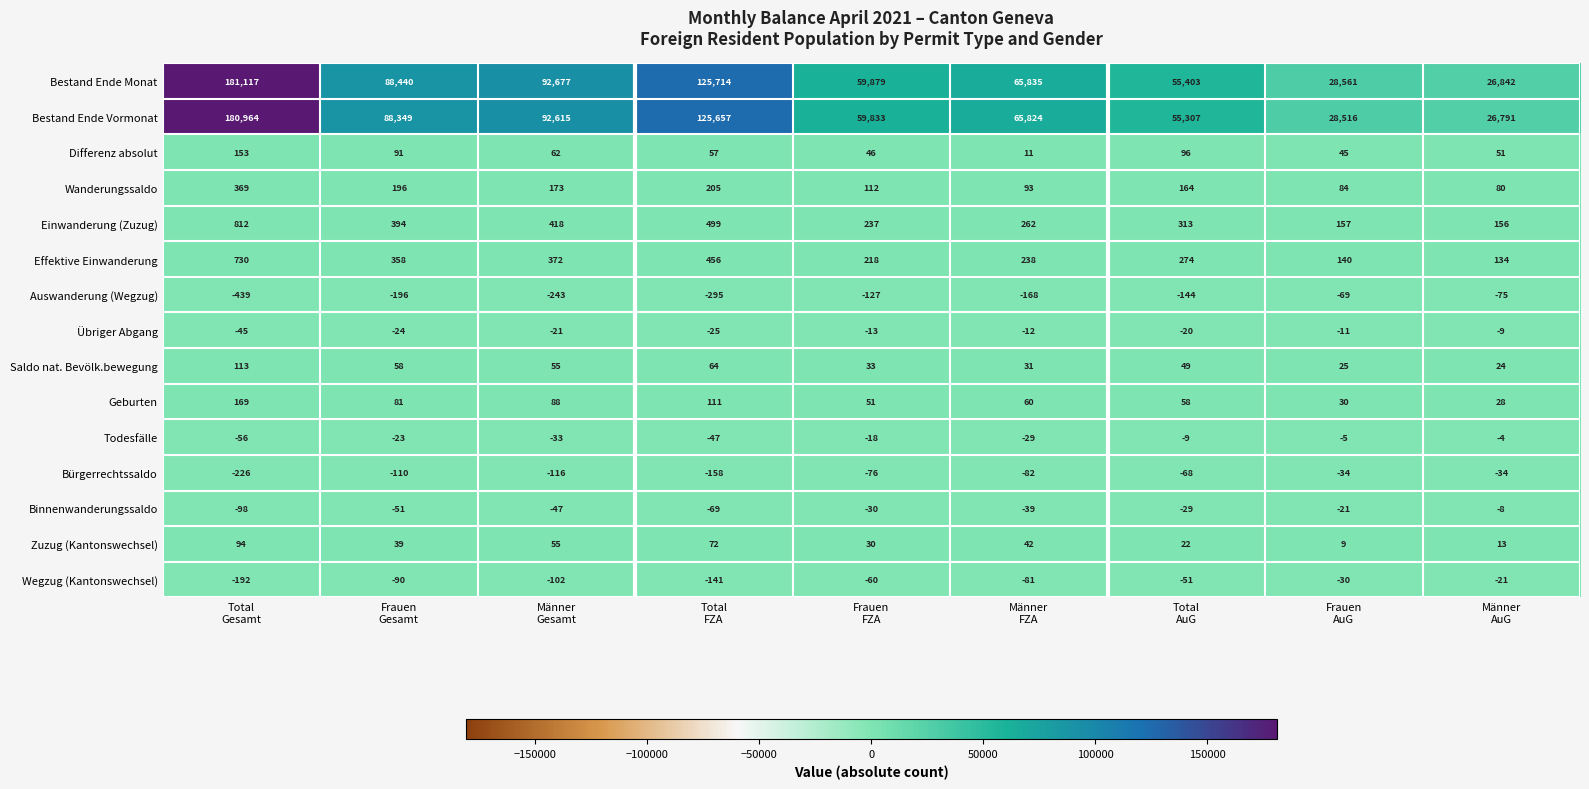

Which series has the widest spread of values?

Bestand Ende Monat